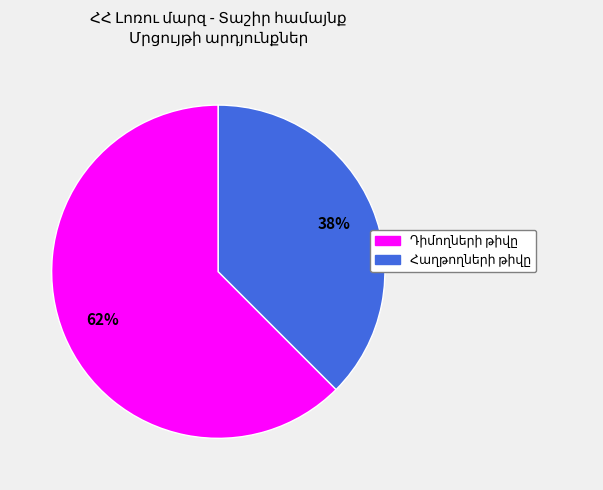

To the nearest percent, what is the average slice percentage?

50%